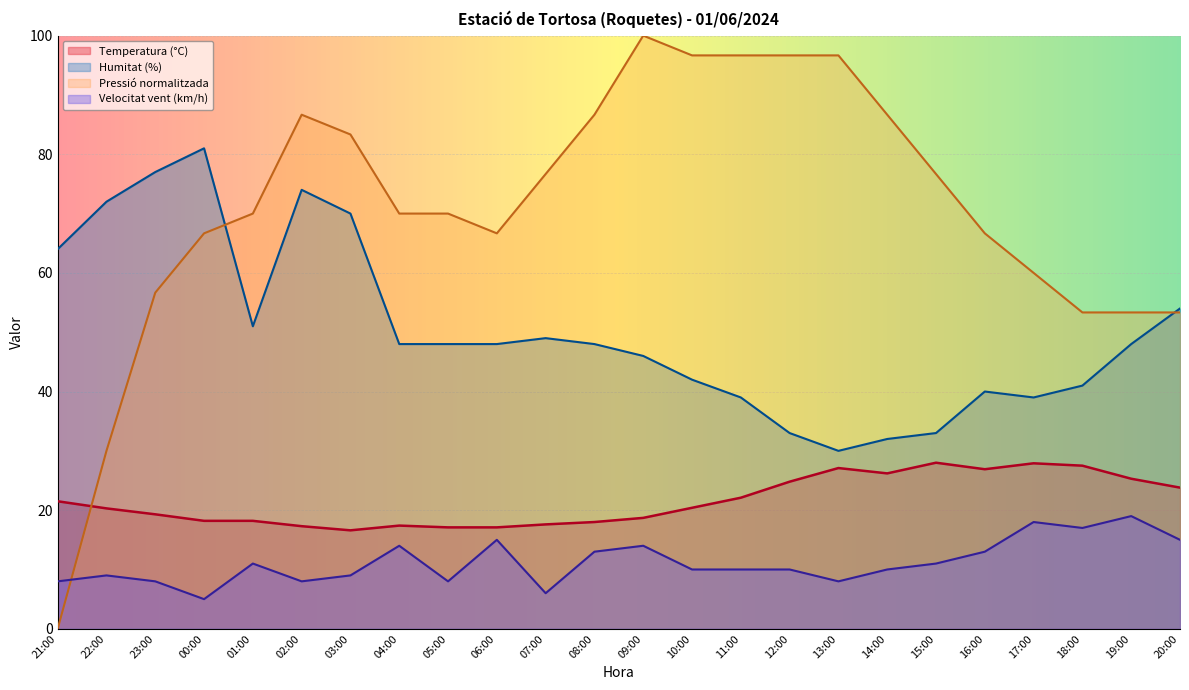

What is the value of the Humitat (%) point at the 8th from the left?

48.0